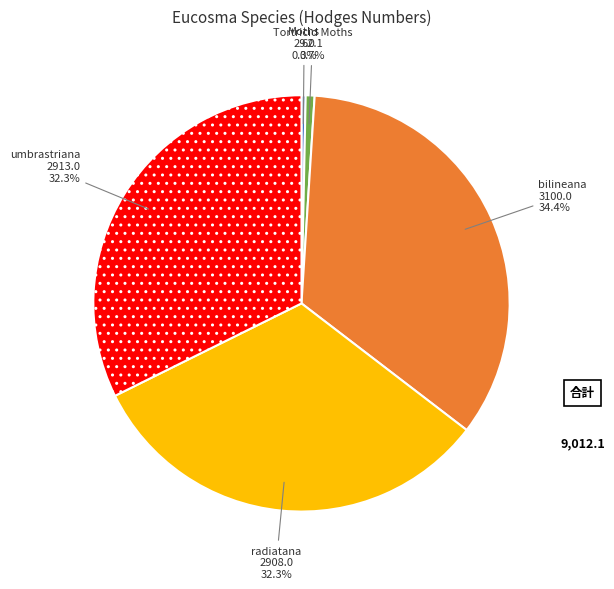

Is there a majority slice in this chart?

No